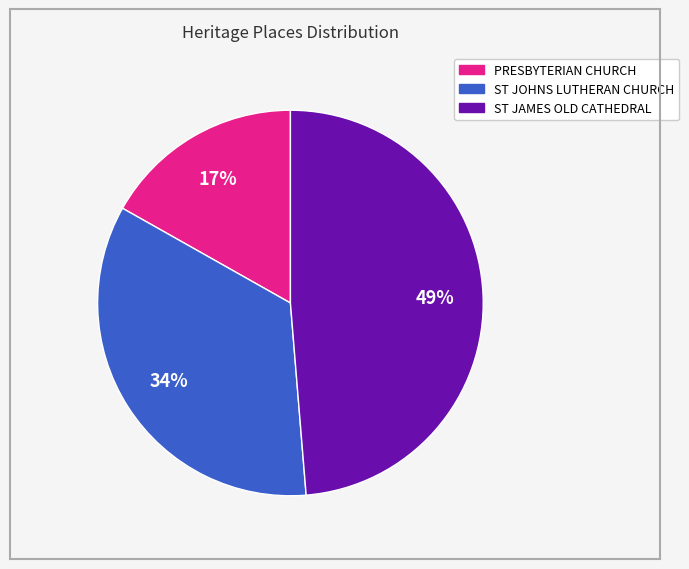

How many slices are in this pie chart?

3